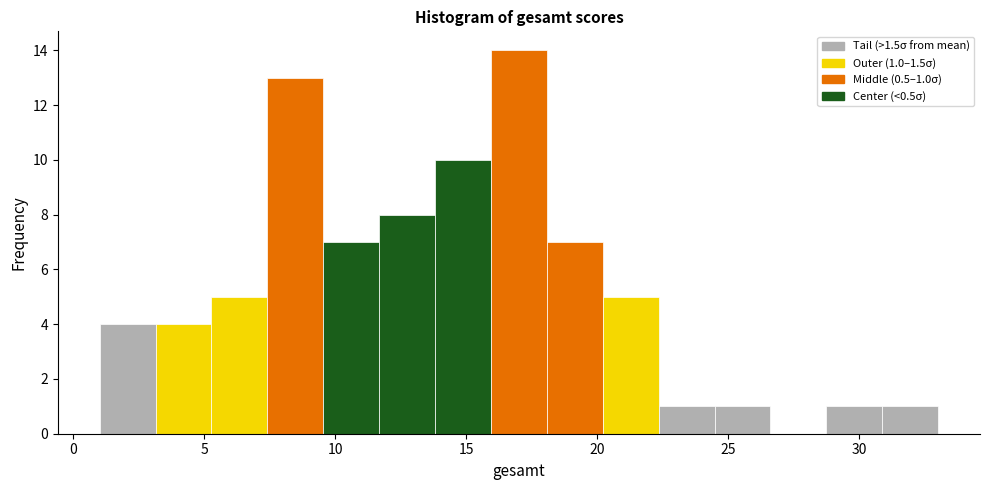

Over which range of the x-axis is the bar tallest?

16.0 to 18.0